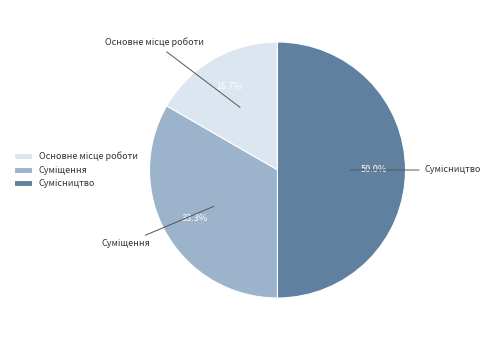

Does Основне місце роботи account for over 50% of the chart?

No